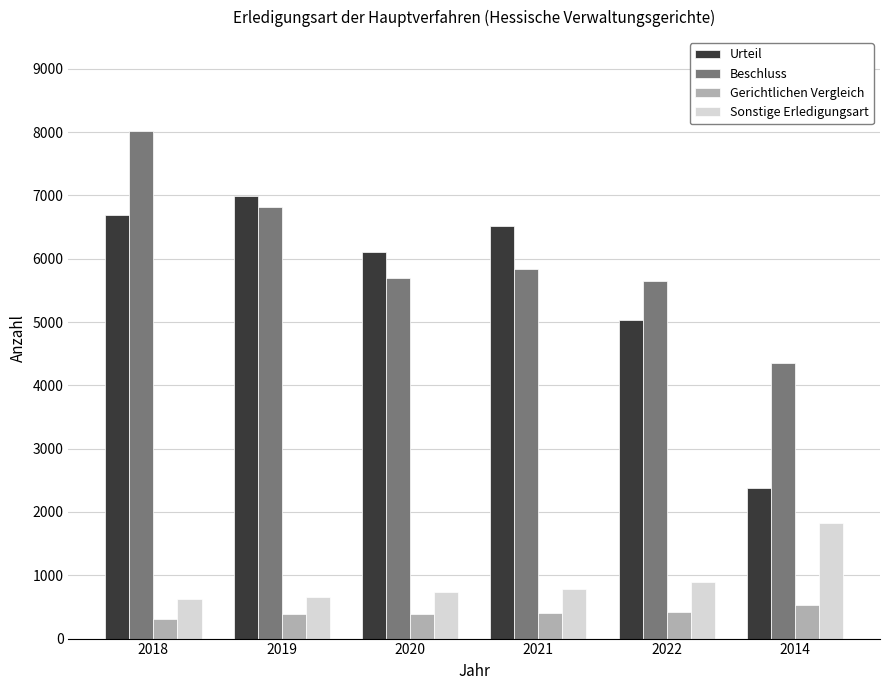

What are all the series names shown in the legend?

Urteil, Beschluss, Gerichtlichen Vergleich, Sonstige Erledigungsart